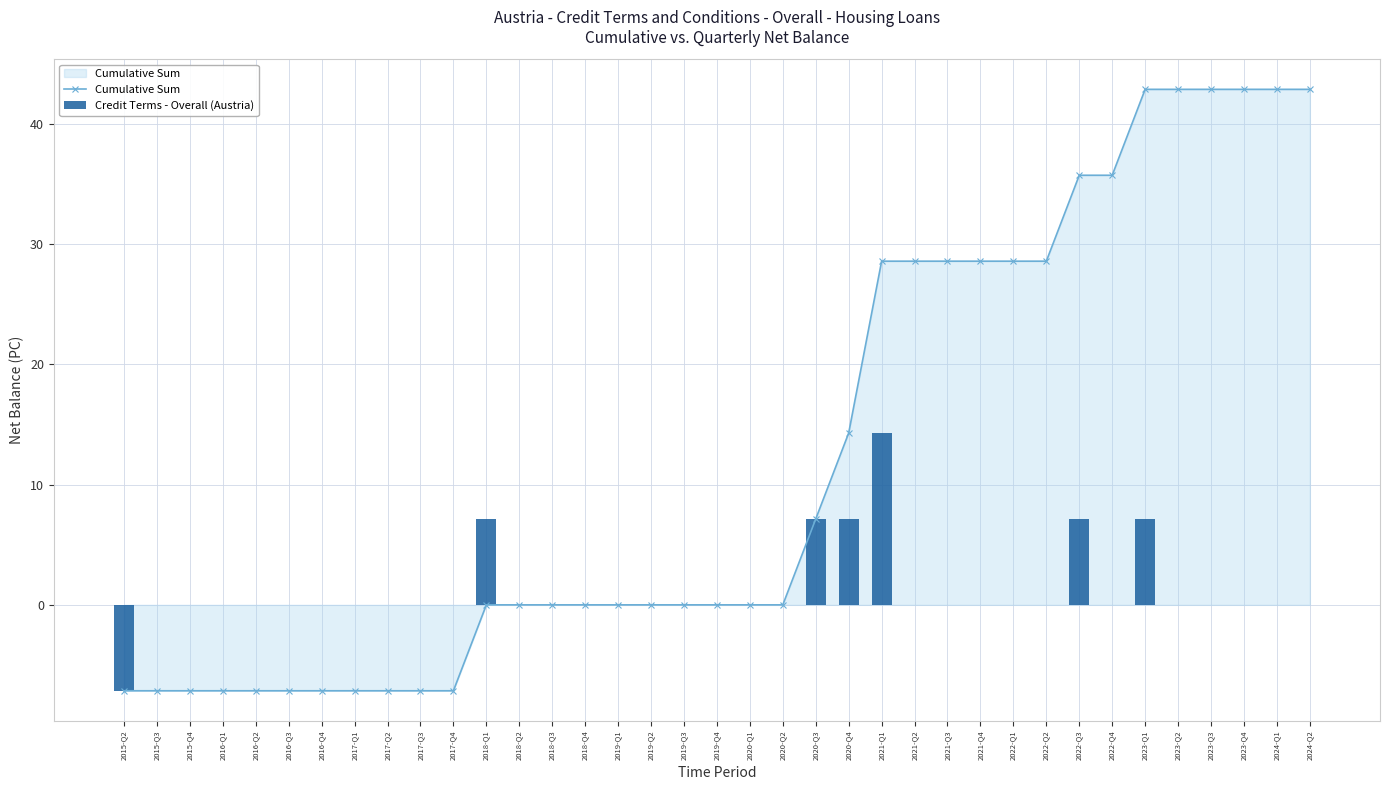

The value of Credit Terms - Overall (Austria) at 2015-Q4 is 0.0. True or false?

True